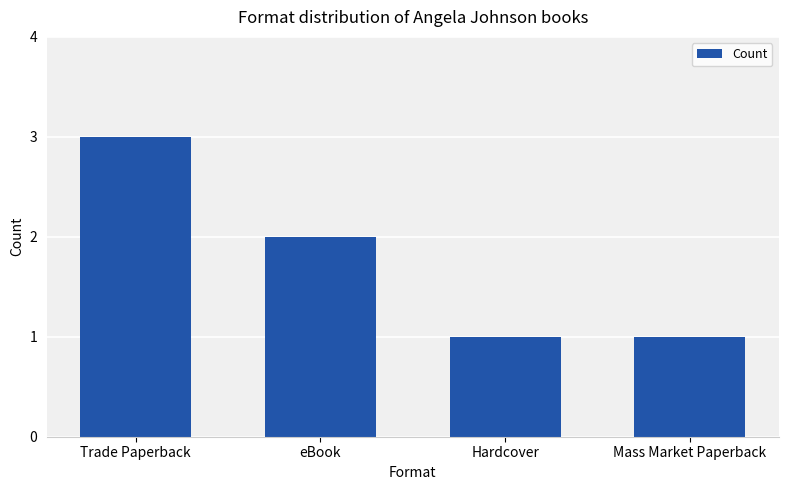

How many series are shown in this chart?

1